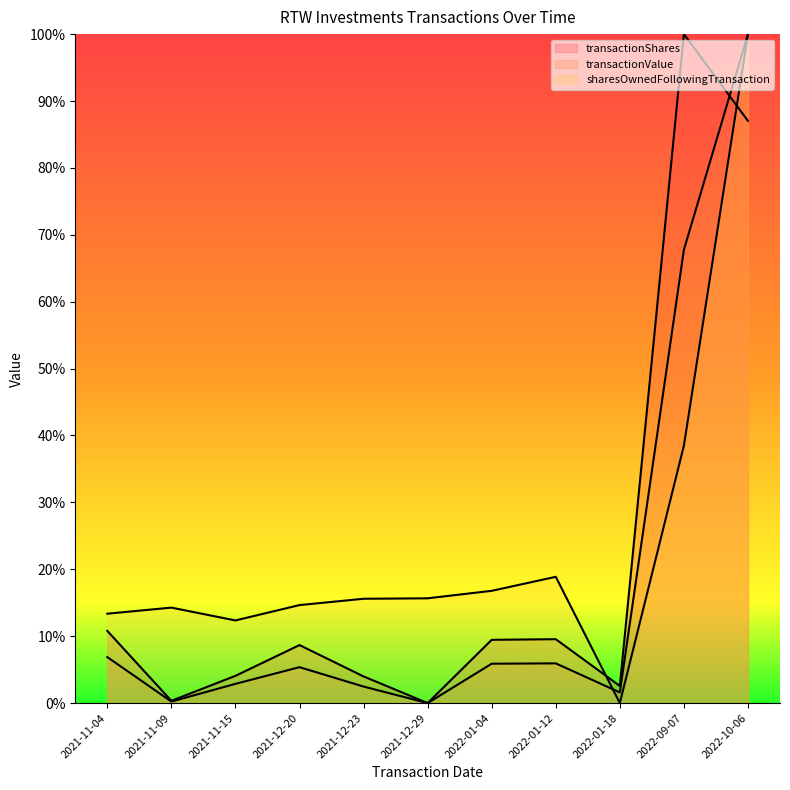

The transactionShares series shows 0.0 at 2021-12-29. True or false?

True